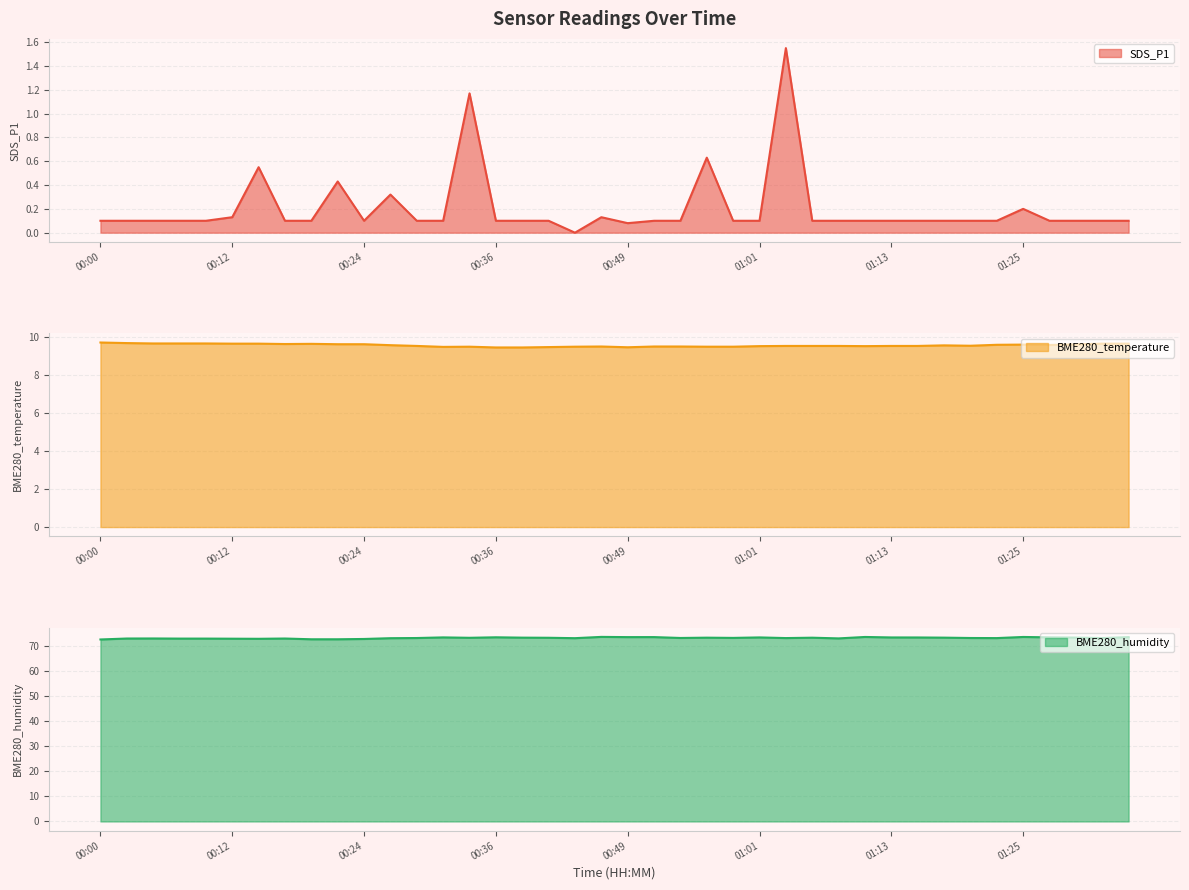

Is the value of BME280_humidity at 00:46 greater than the value of SDS_P1 at 00:56?

Yes